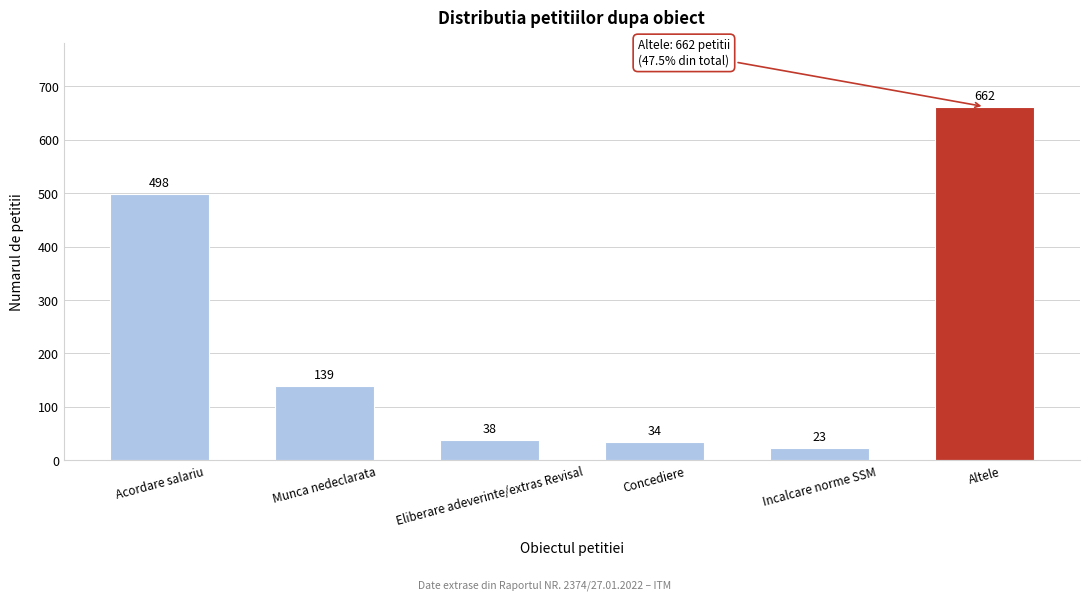

Reading left to right, transcribe all the data shown in this chart.

Acordare salariu=498	Munca nedeclarata=139	Eliberare adeverinte/extras Revisal=38	Concediere=34	Incalcare norme SSM=23	Altele=662